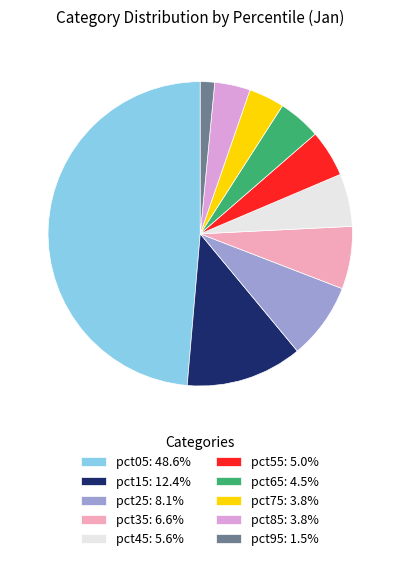

Count the number of slices in the pie.

10